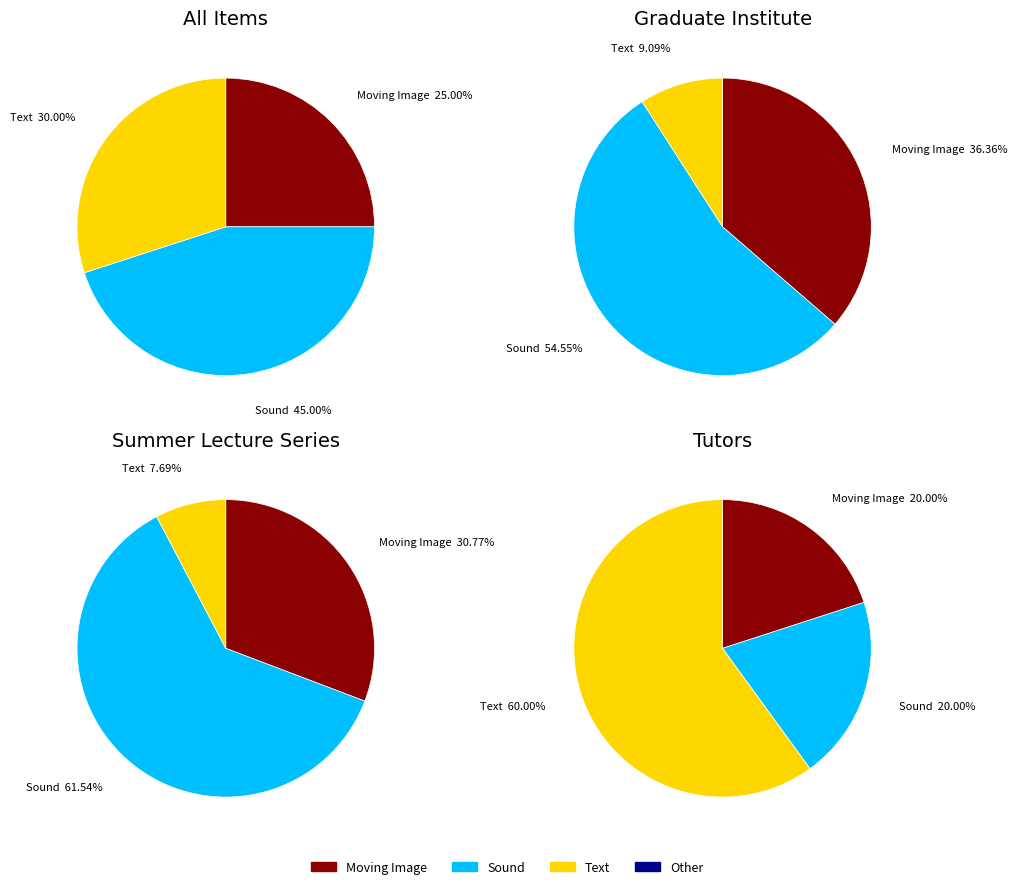

What is the largest slice in the pie chart?

Sound